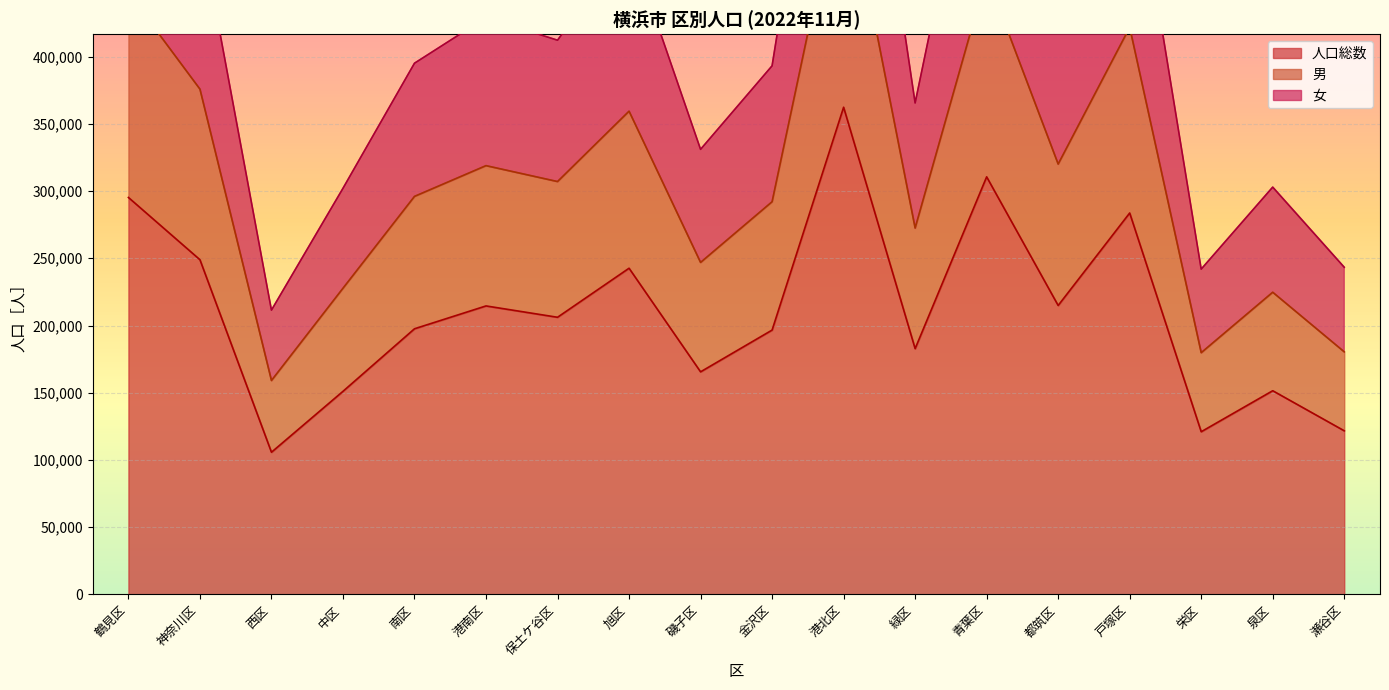

At which category is the sum across all series the highest?

港北区